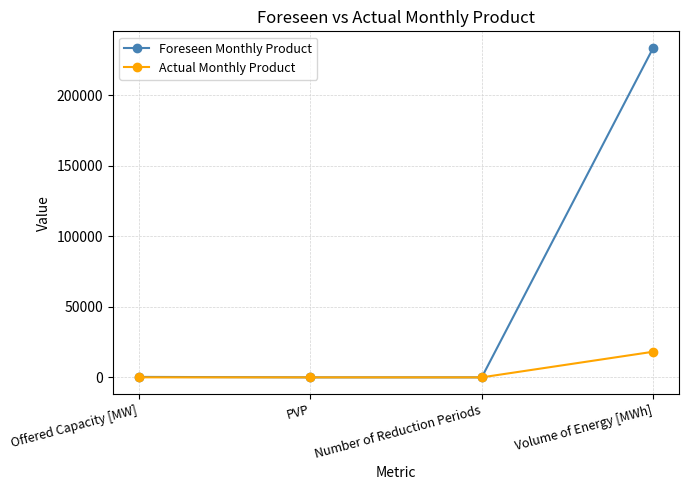

Rank the series by their average value, from lowest to highest.

Actual Monthly Product, Foreseen Monthly Product